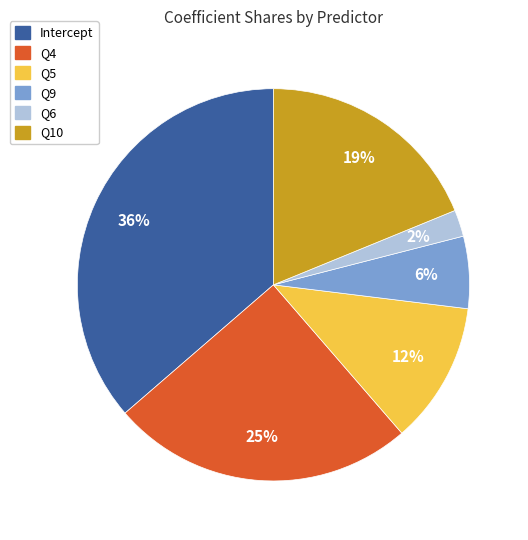

To the nearest percent, what is the combined percentage of Q4 and Q9?

31%